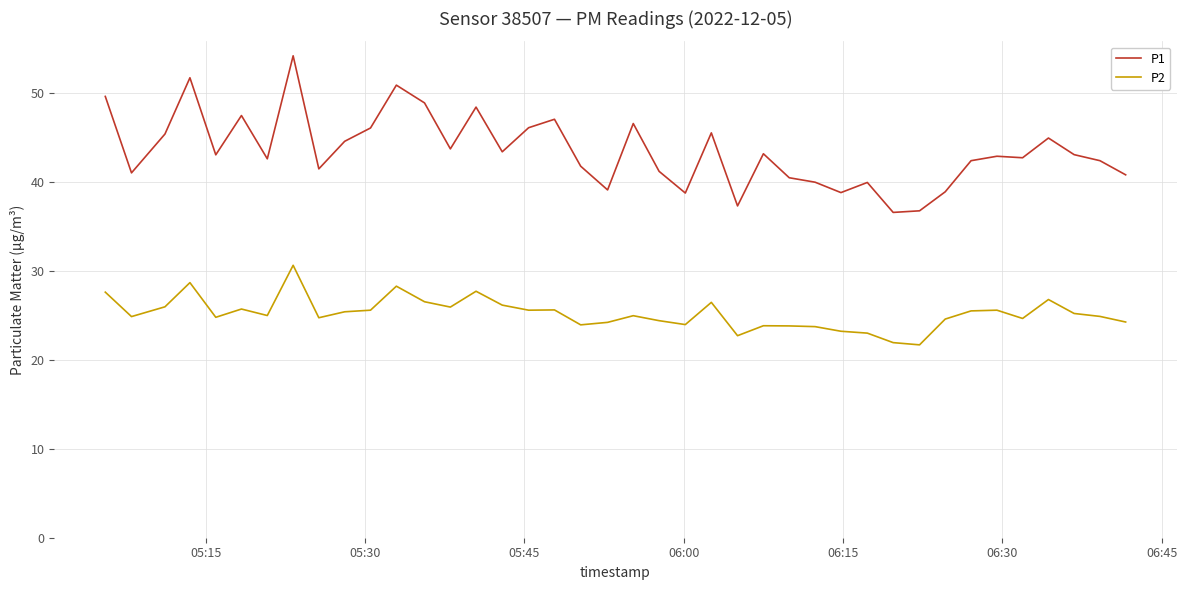

What is the sum of all P1 values?

1740.8